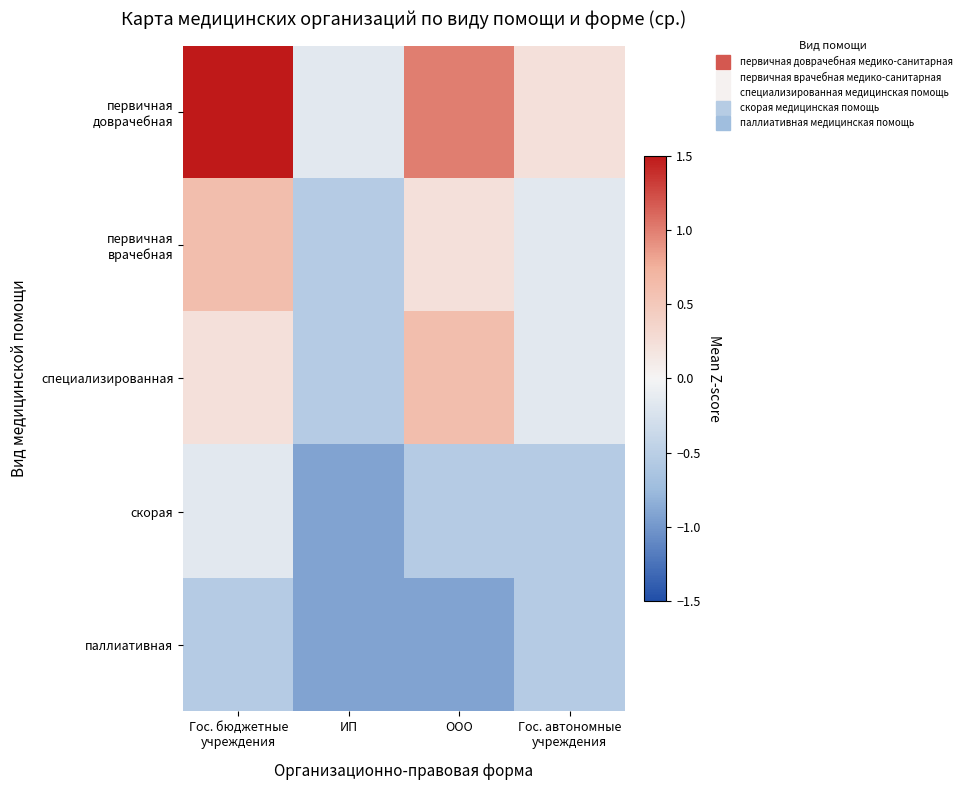

Which series has the largest total across all categories?

первичная доврачебная